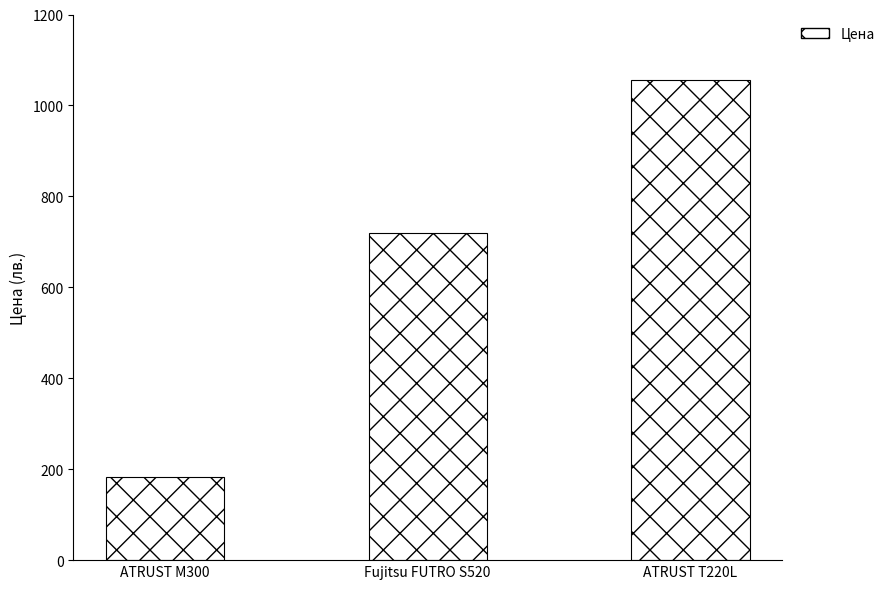

True or false: the data shows 183.7 at ATRUST M300.

True